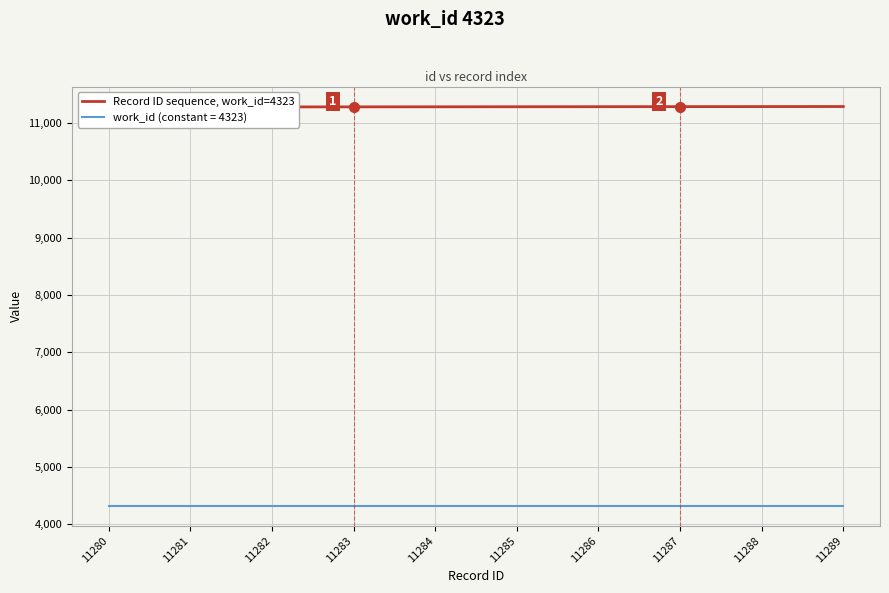

Where does the data first go above 11285?

11286